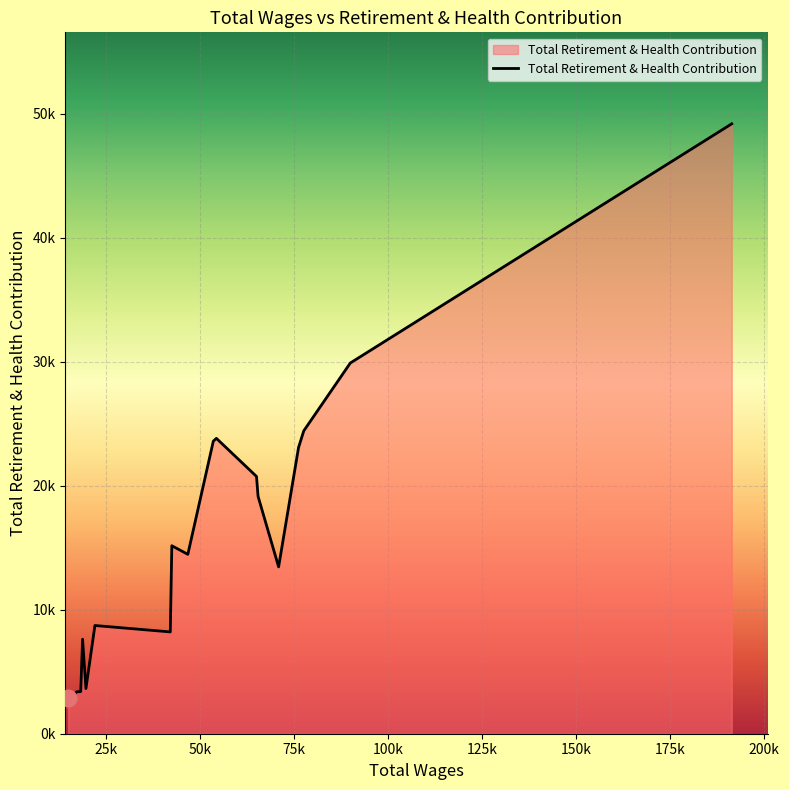

Does the chart have visible grid lines?

Yes